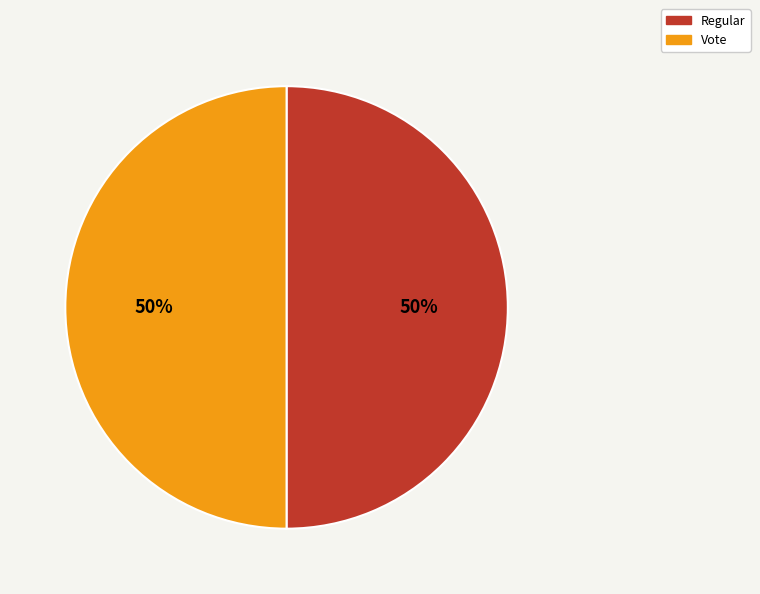

The Regular slice represents 50% of the pie. True or false?

True